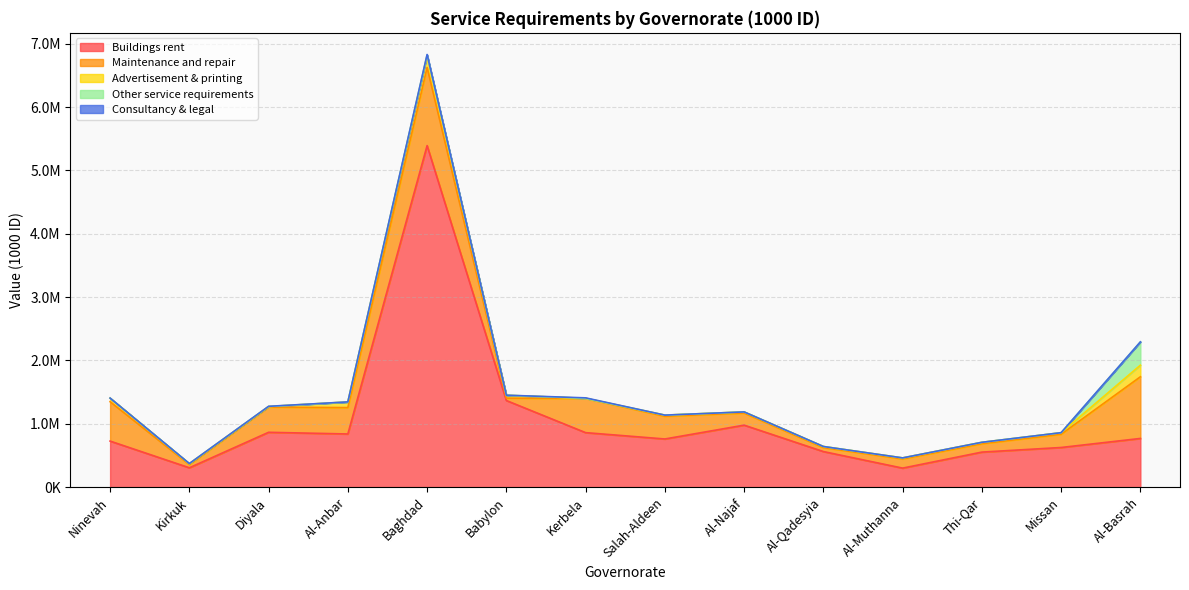

The value of Advertisement & printing at Kirkuk is 14098. True or false?

True